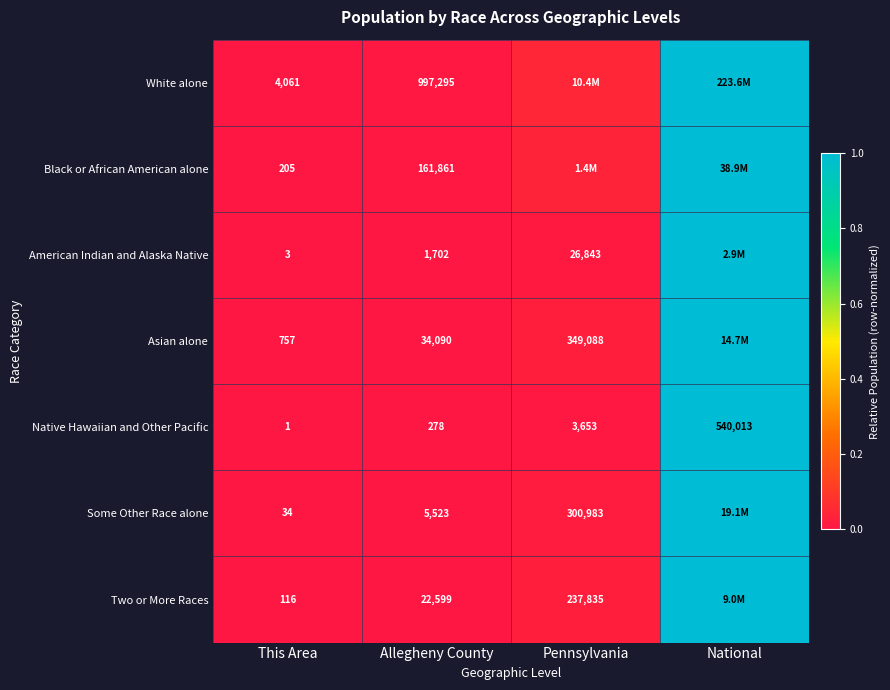

Between This Area and Allegheny County, which series saw the biggest shift?

White alone